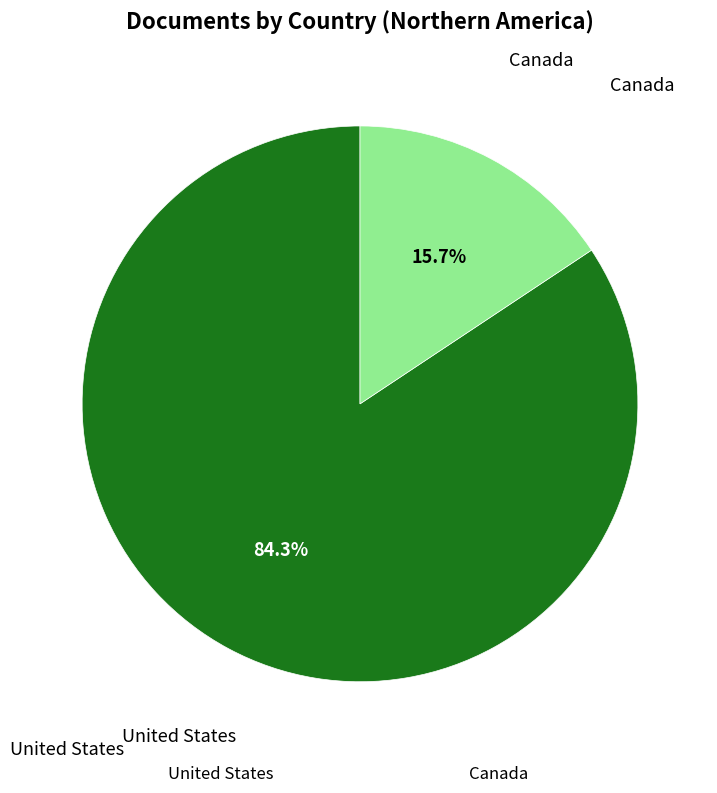

Is there any slice that represents more than half of the pie?

Yes